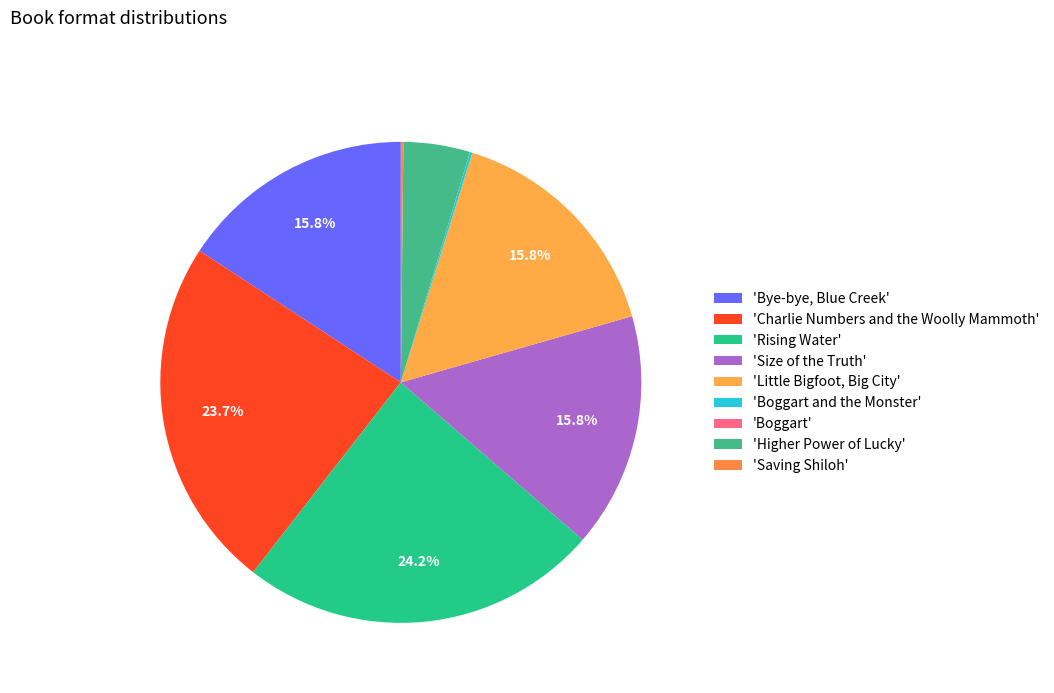

Which category has the biggest portion of the pie?

Rising Water